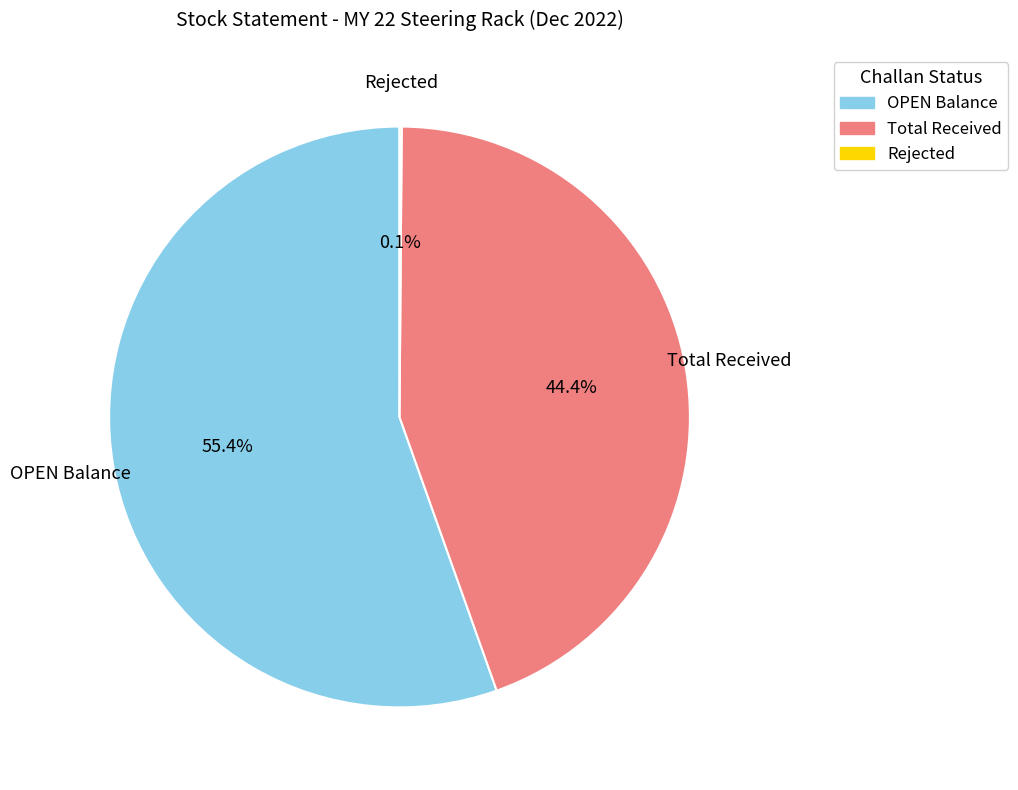

Does any single category account for the majority?

Yes